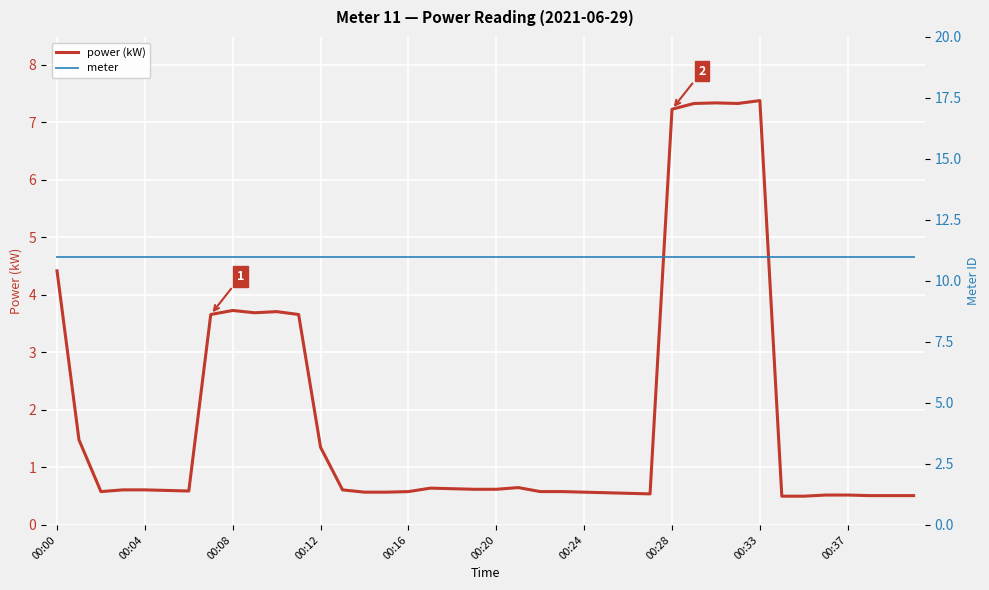

The power (kW) series shows 11.9 at 00:33. True or false?

False